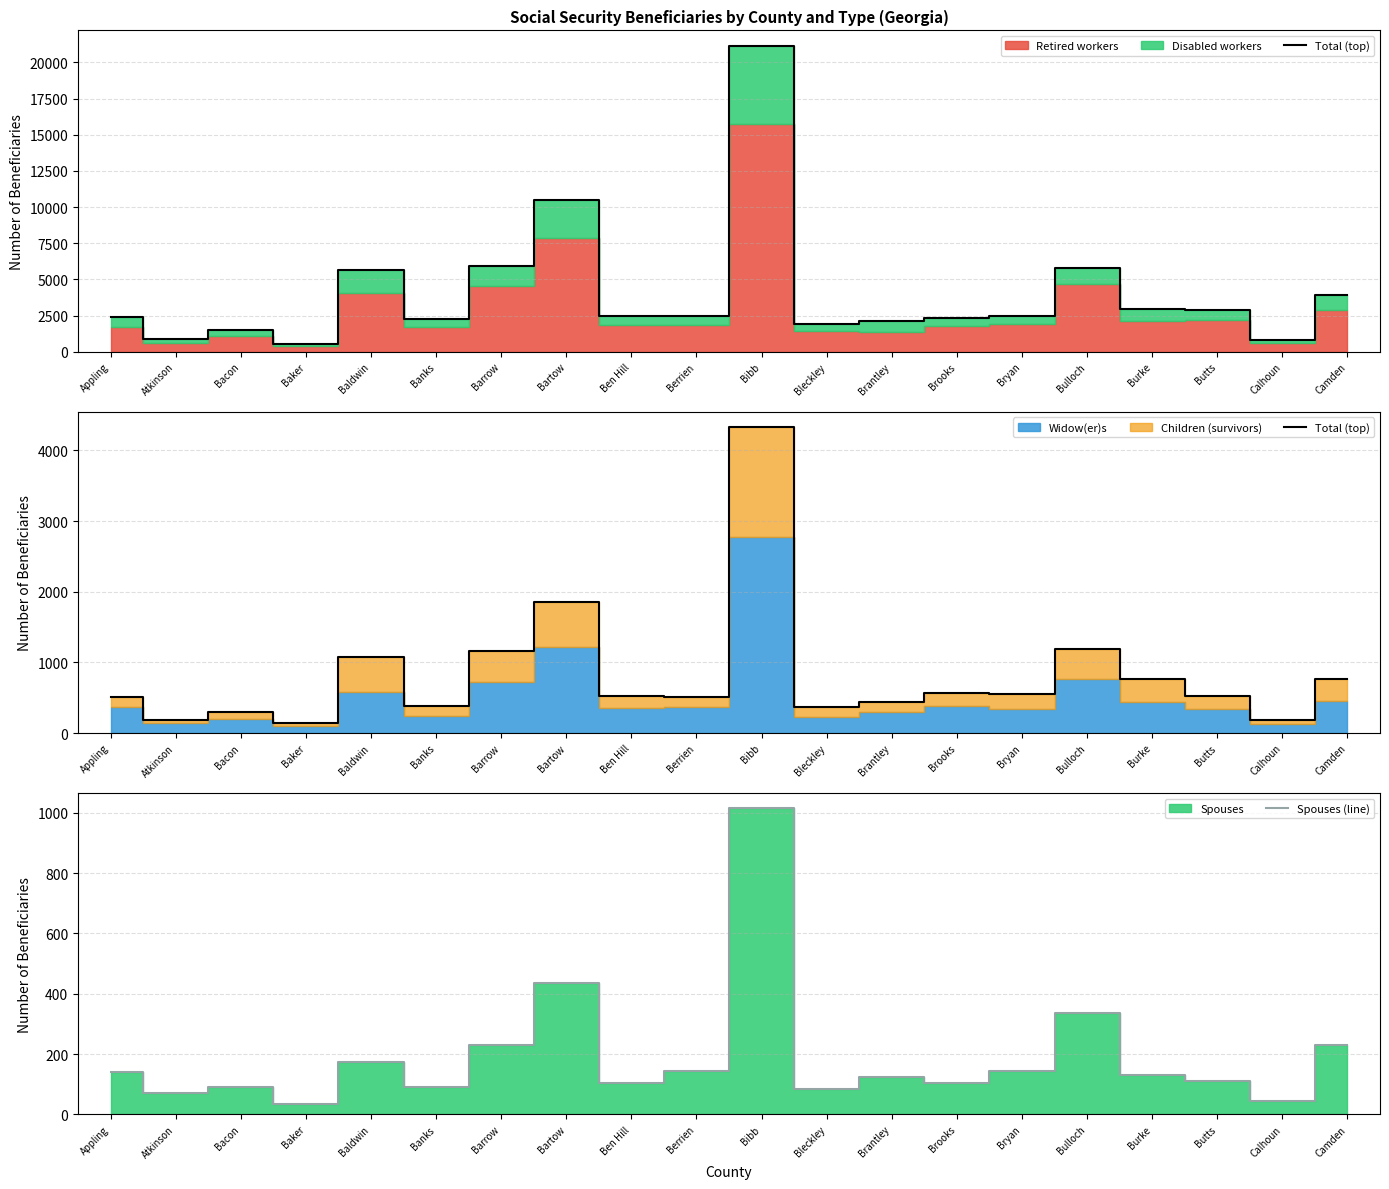

What is the difference between the maximum and second lowest values in the Spouses (line) series?

970